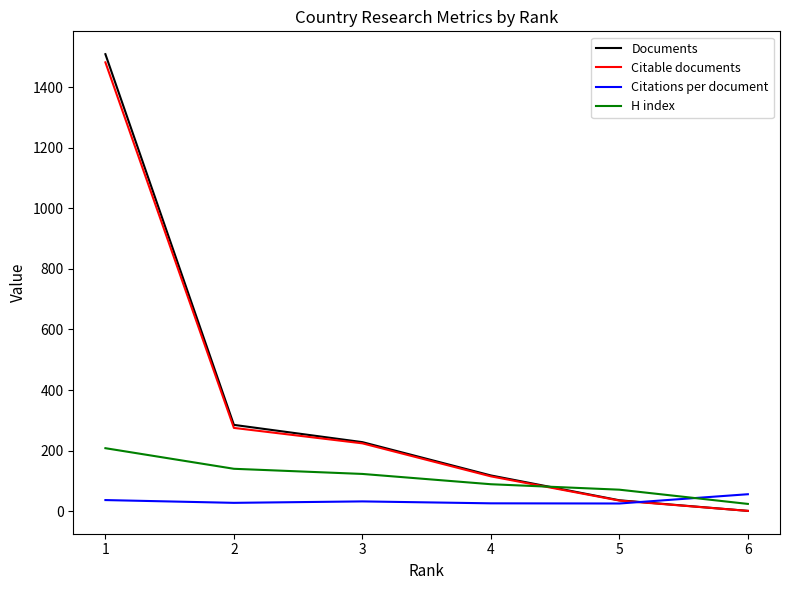

How many values in the H index series are below 123?

3